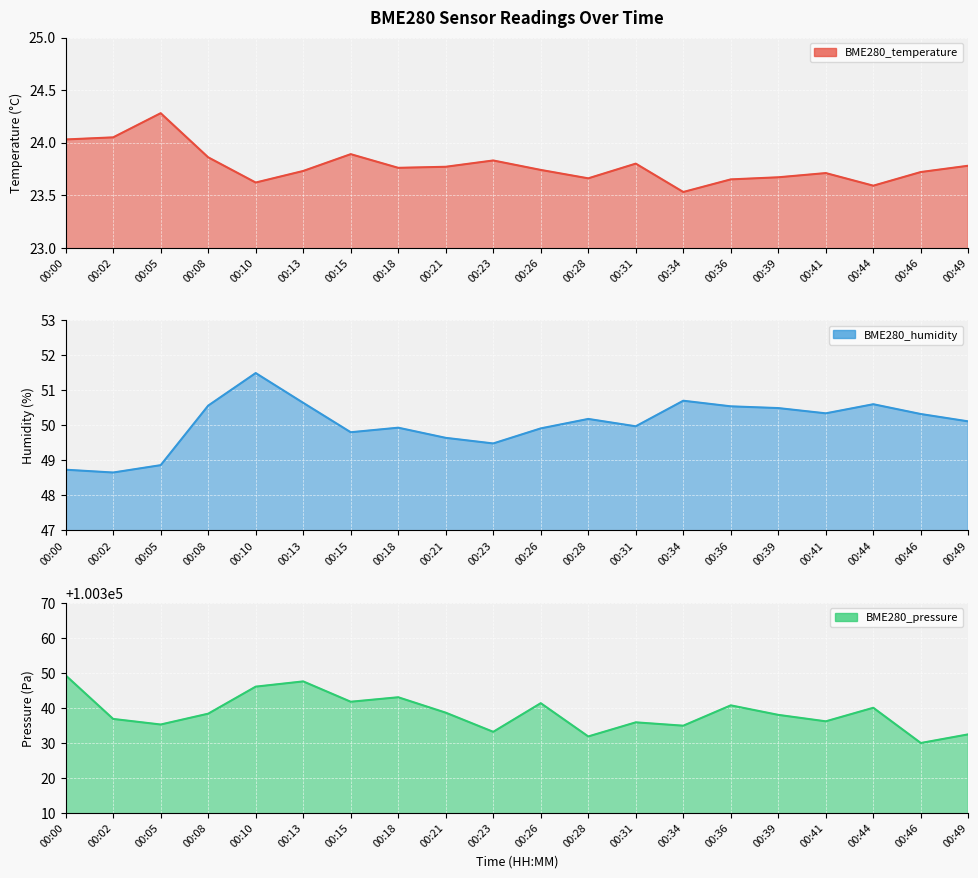

At 00:13, list the series in order from largest to smallest.

BME280_pressure, BME280_humidity, BME280_temperature